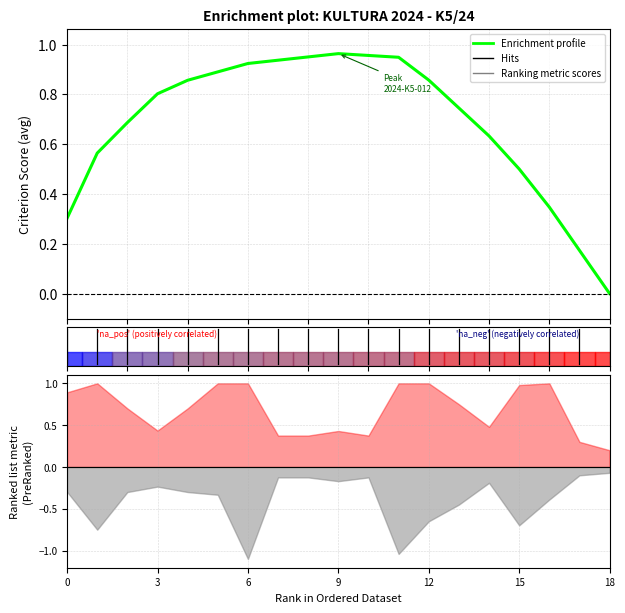

What is the label of the 11th point from the left?

10